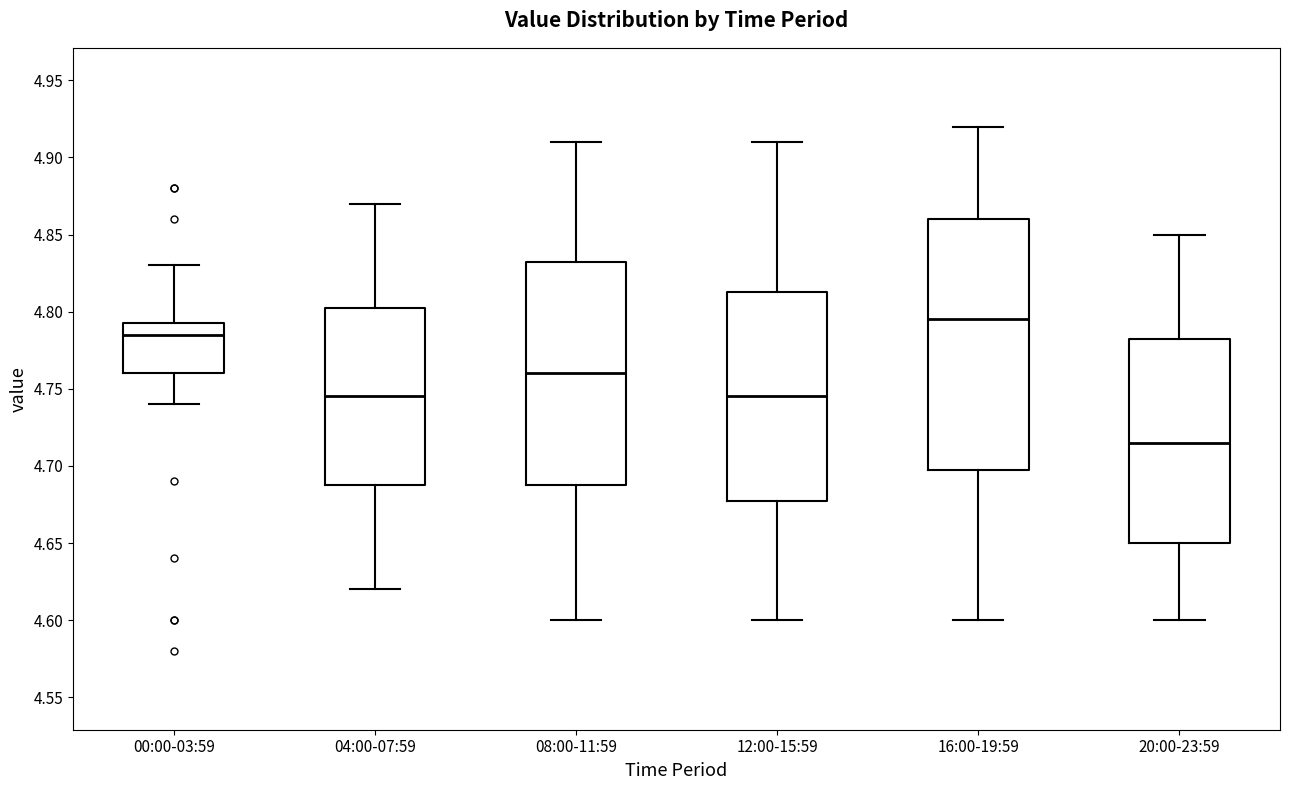

Where does the lower whisker of the box for 08:00-11:59 end on the y-axis? The values are not printed on the chart, so give them approximately, as read against the axis.

4.600